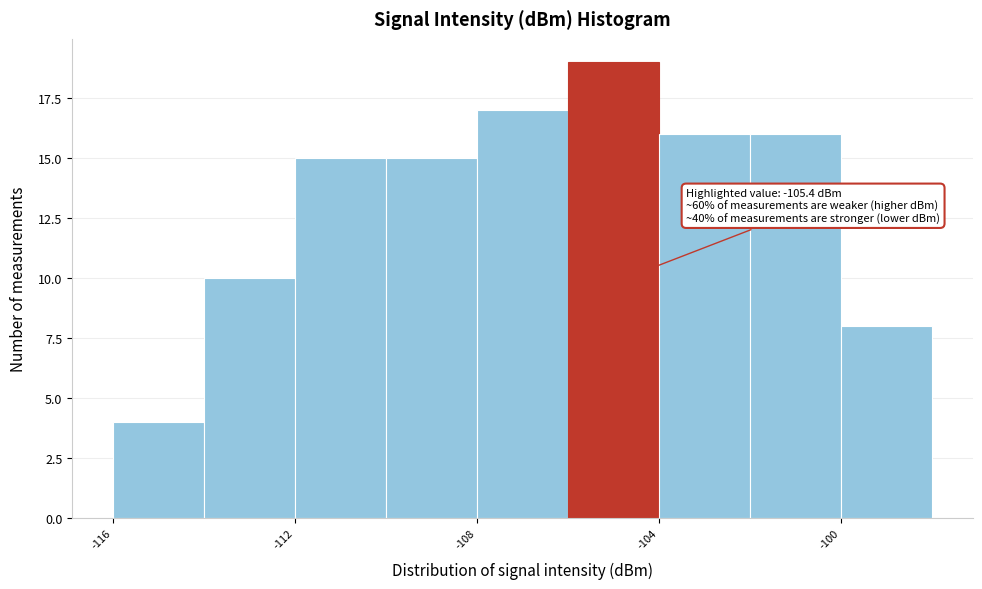

Which range on the x-axis has the tallest bar?

-106 to -104